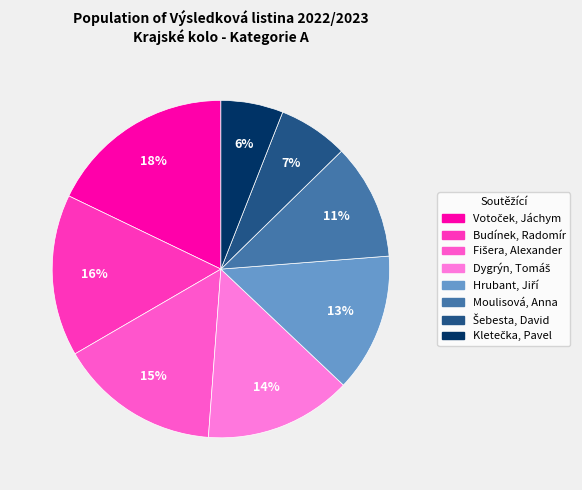

Count the number of slices in the pie.

8